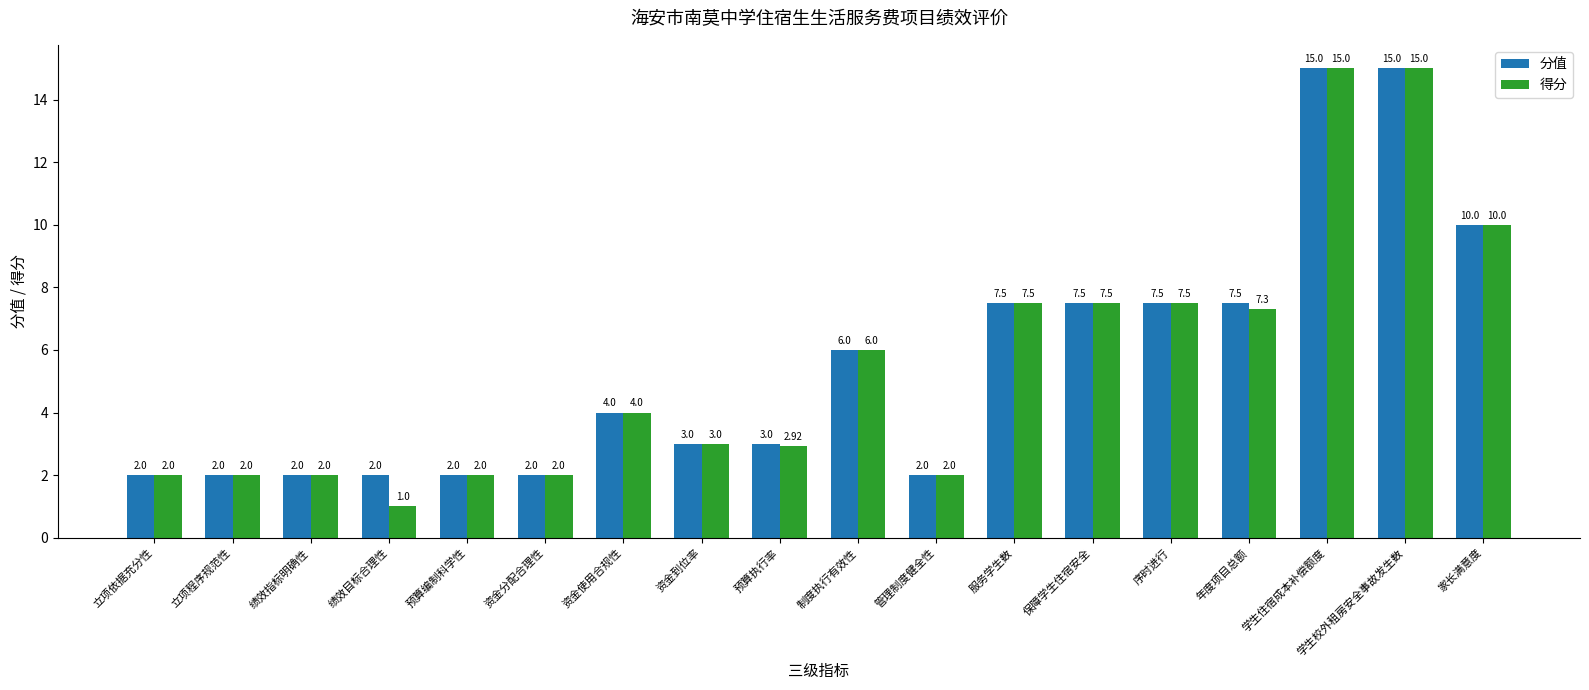

What is the value of the 得分 bar at the 6th from the left?

2.0